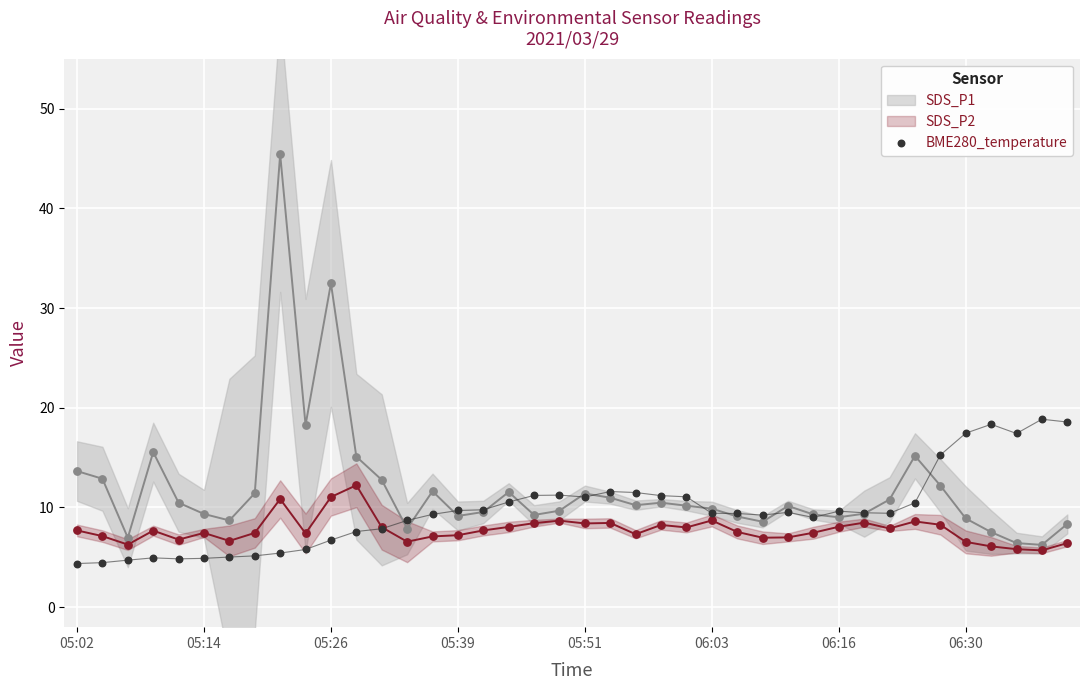

What is the change in value from 12 to 26?

+1.5